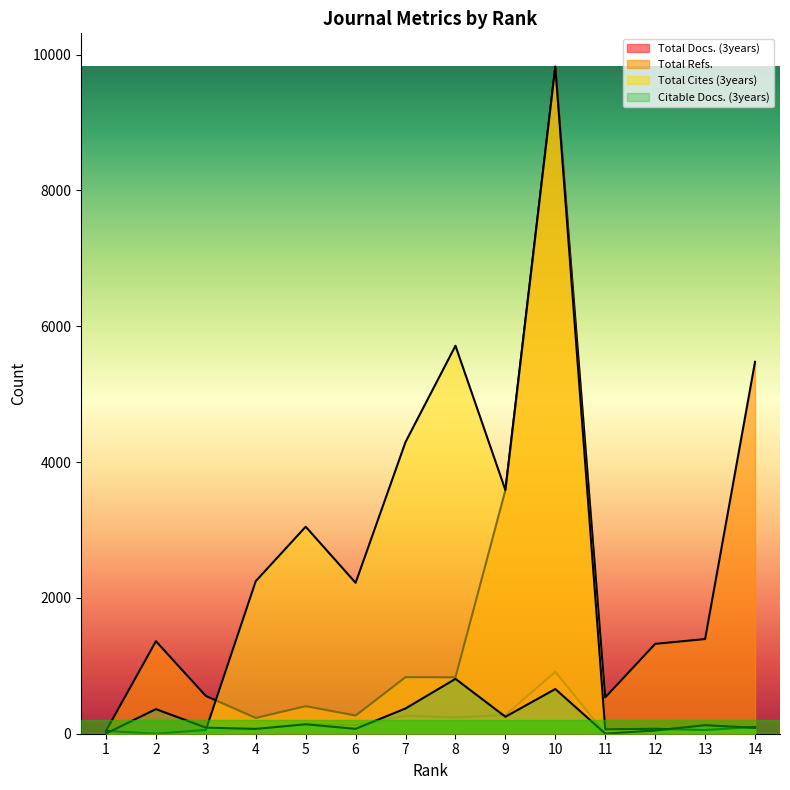

At which category does Total Refs. reach its first local valley?

4